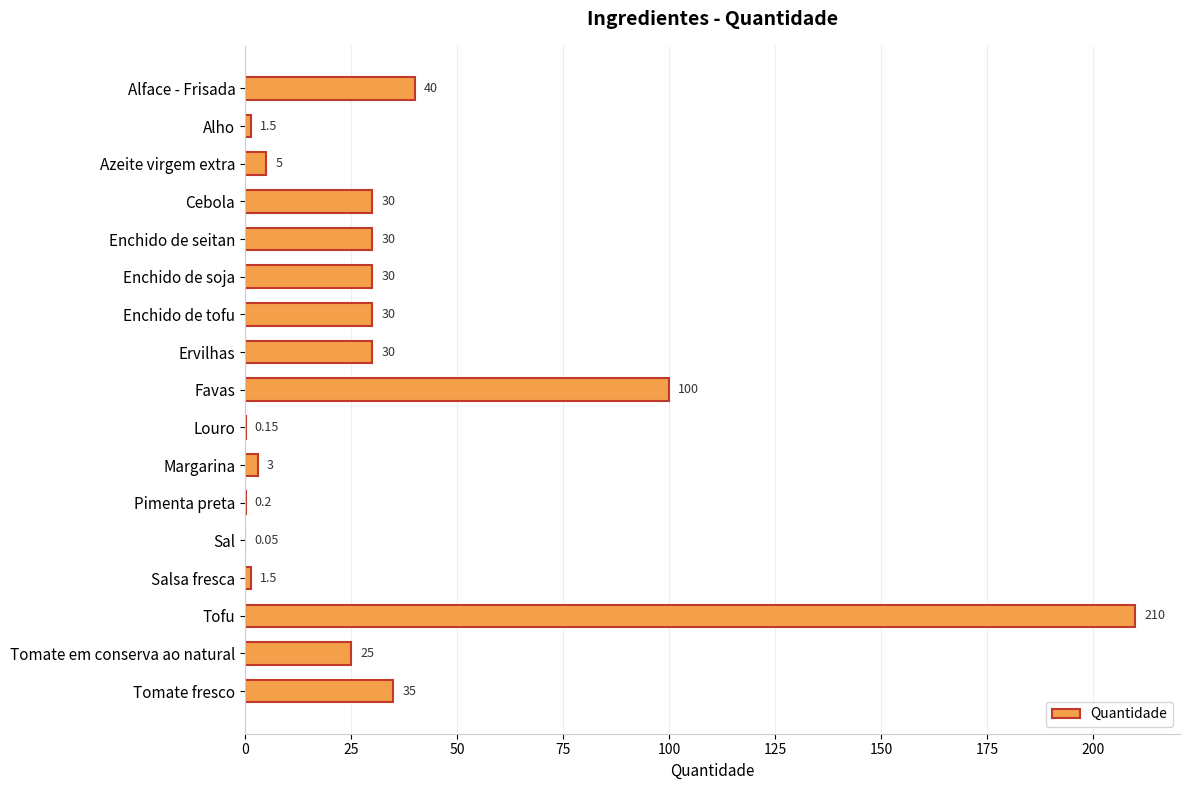

Which has a higher value, Pimenta preta or Alho?

Alho